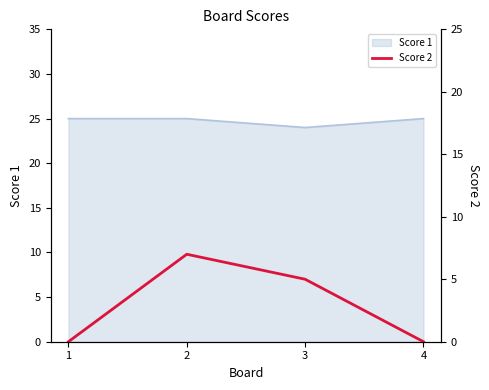

The value of Score 1 at 1 is 25. True or false?

True